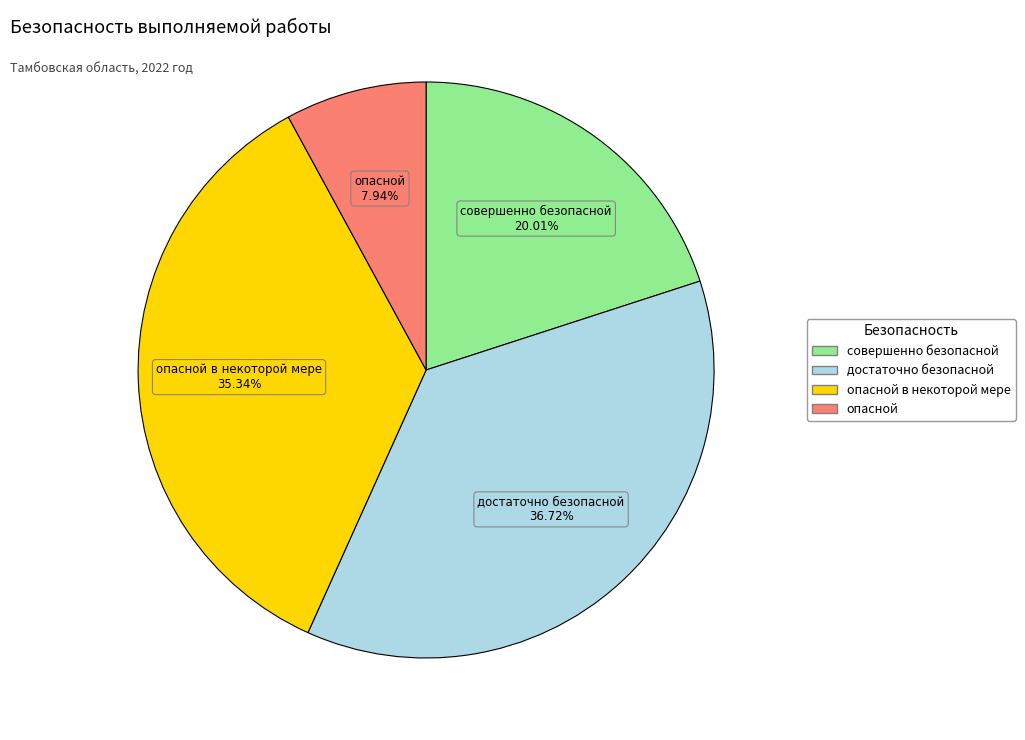

Is there a majority slice in this chart?

No